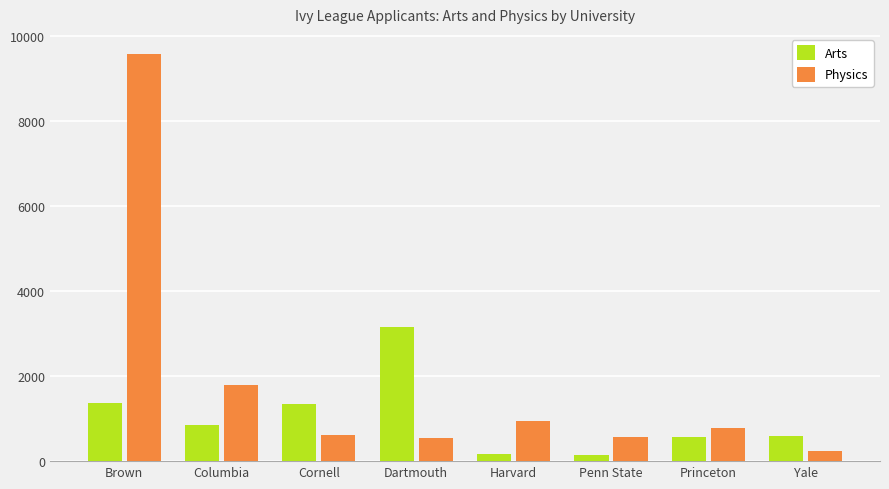

At which category is the sum across all series the highest?

Brown